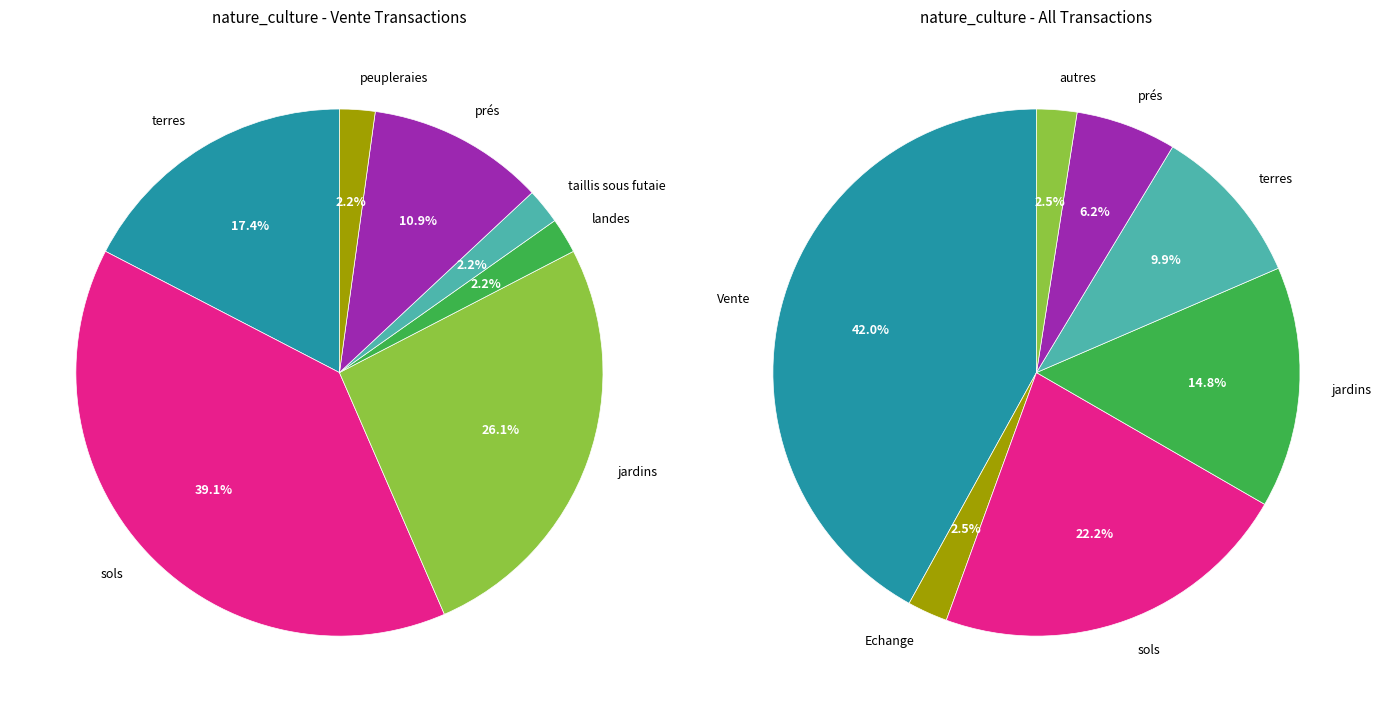

Rank the categories by value from lowest to highest.

landes, taillis sous futaie, peupleraies, prés, terres, jardins, sols